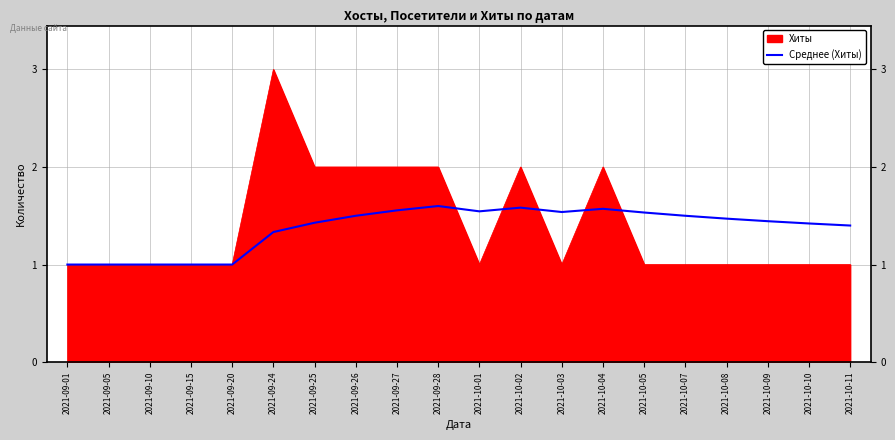

Which series has the largest range (max minus min)?

Хиты